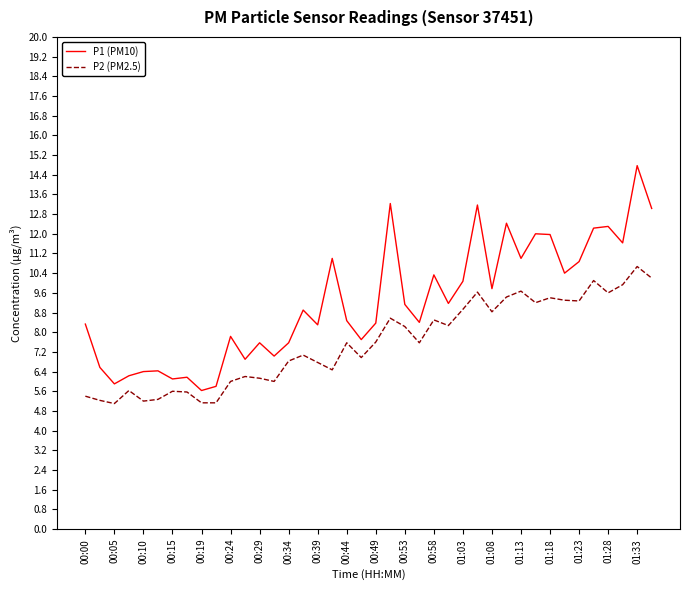

Which series has the widest spread of values?

P1 (PM10)